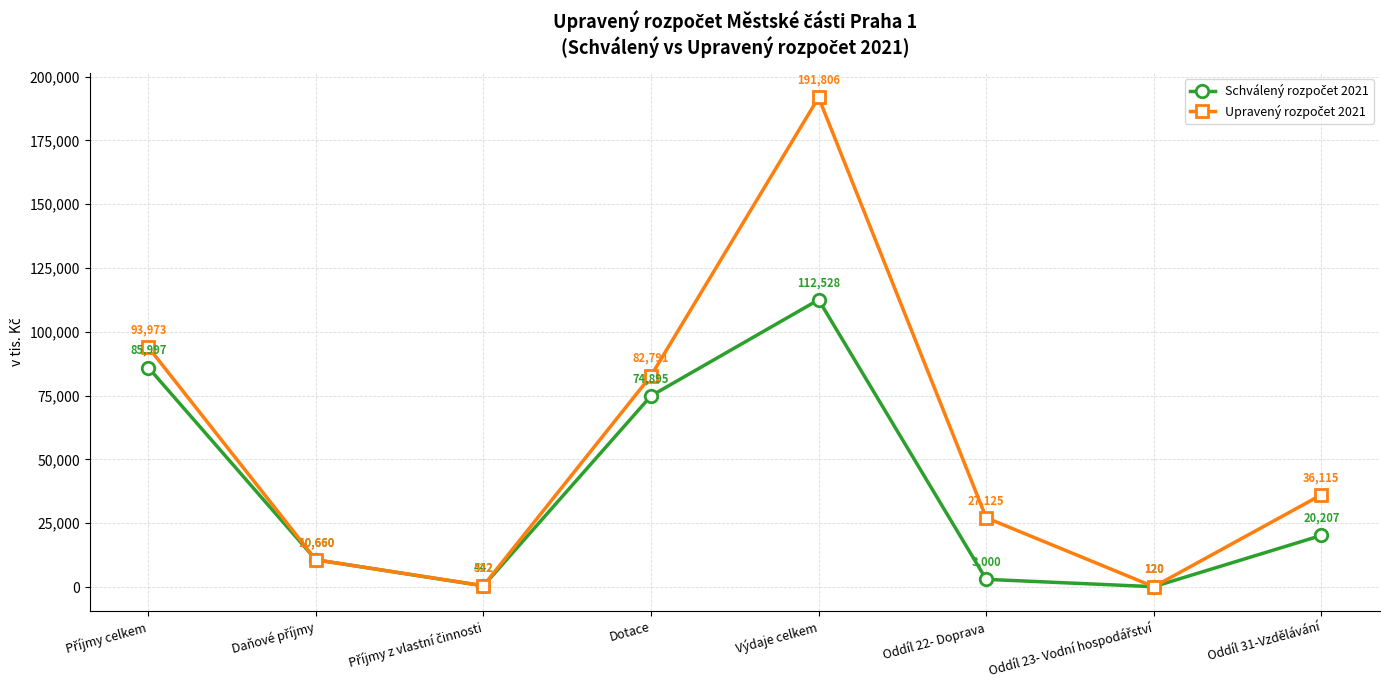

What is the label of the 4th point from the left?

Dotace